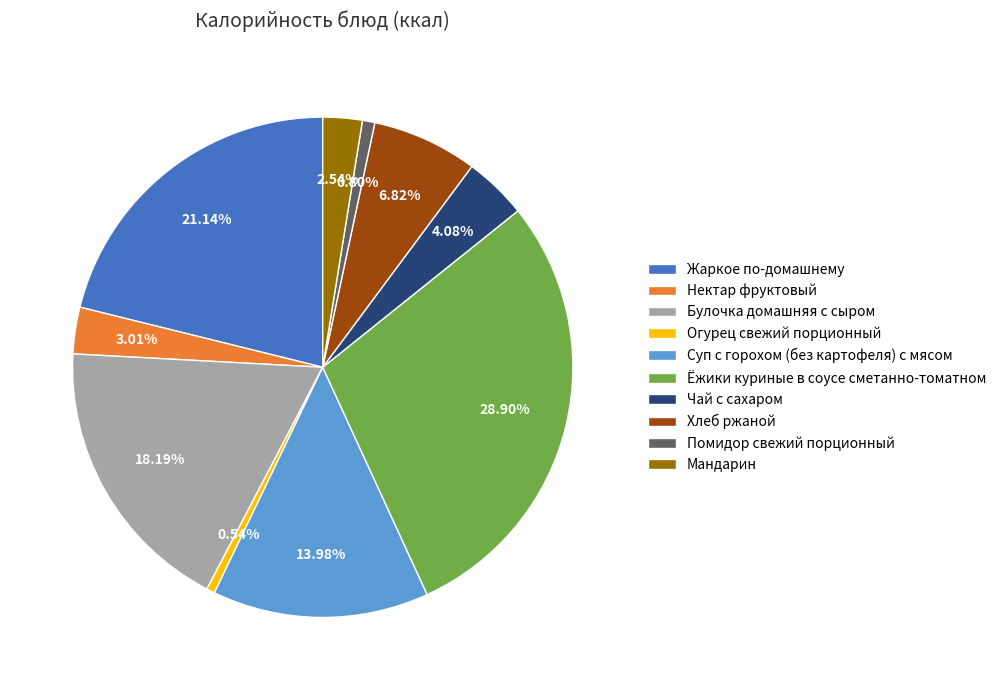

Which category has the biggest portion of the pie?

Ёжики куриные в соусе сметанно-томатном